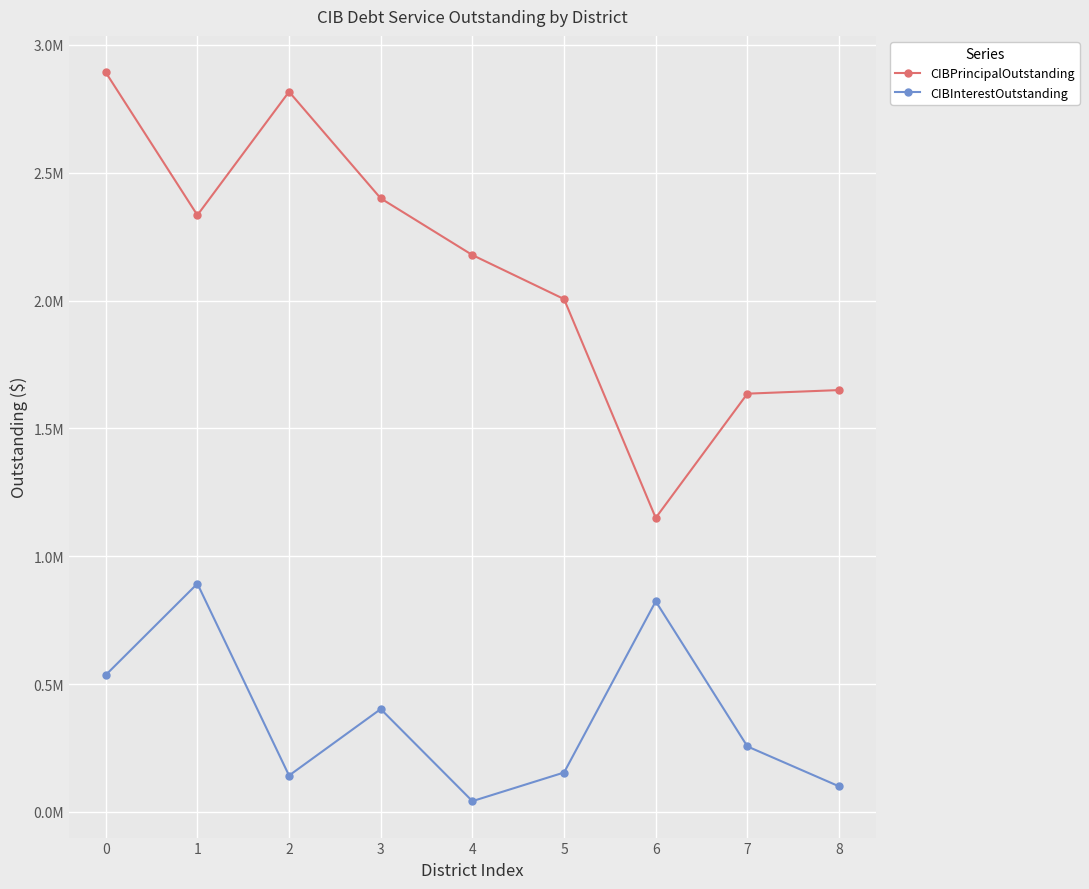

True or false: CIBPrincipalOutstanding and CIBInterestOutstanding intersect in this chart.

False